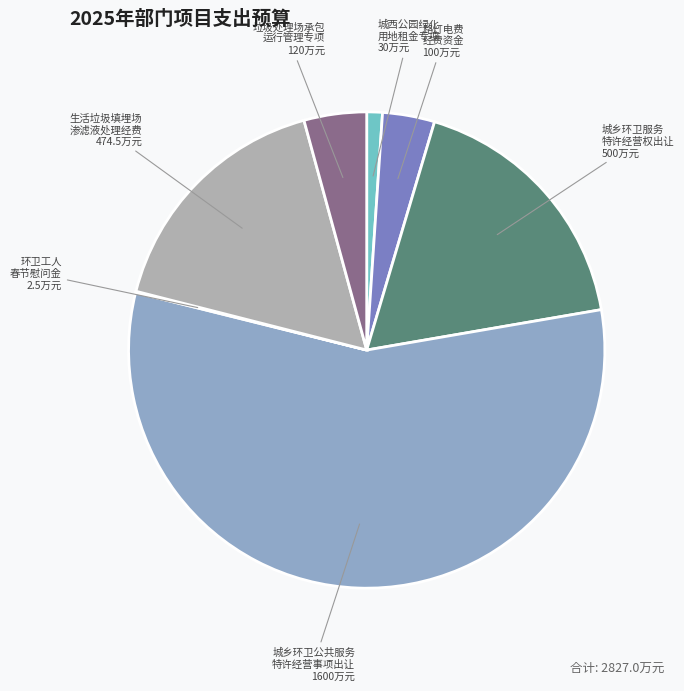

Does any single category account for the majority?

Yes